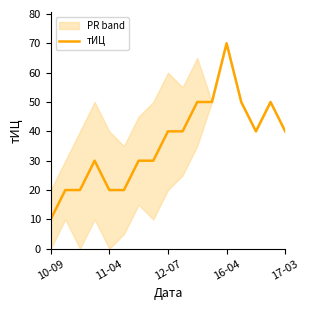

How many interior local valleys (lower than both neighbors) does the data have?

1